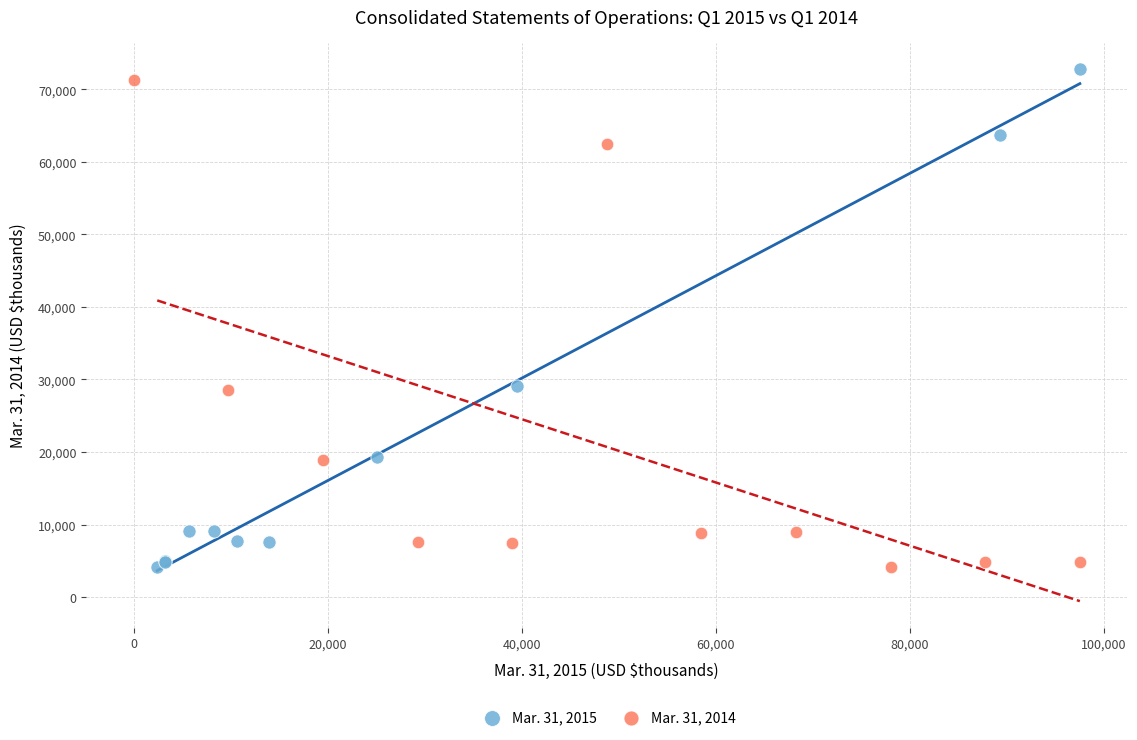

What are all the series names shown in the legend?

Mar. 31, 2015, Mar. 31, 2014